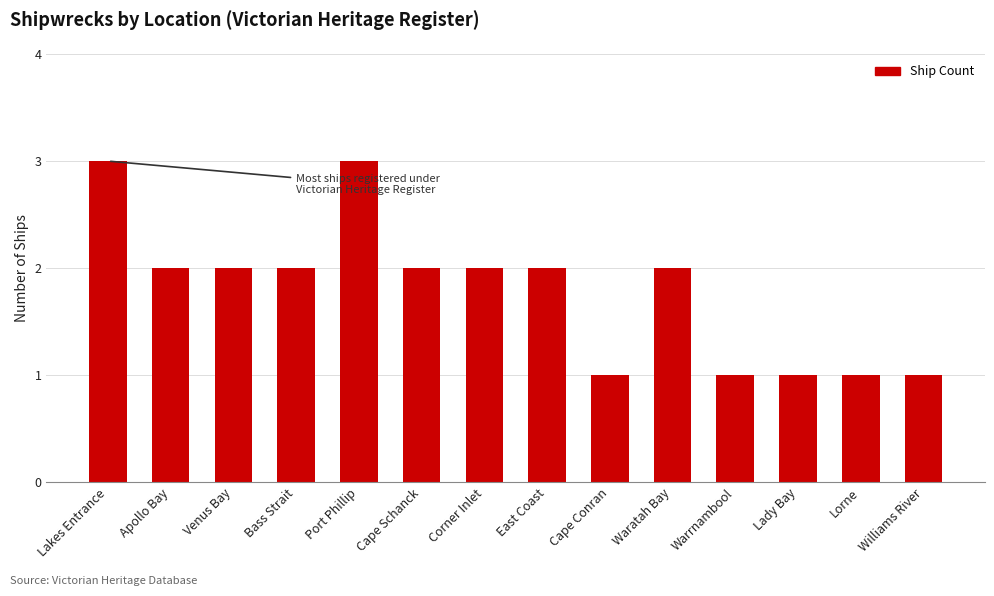

Are the bars grouped side by side (vs. stacked)?

No